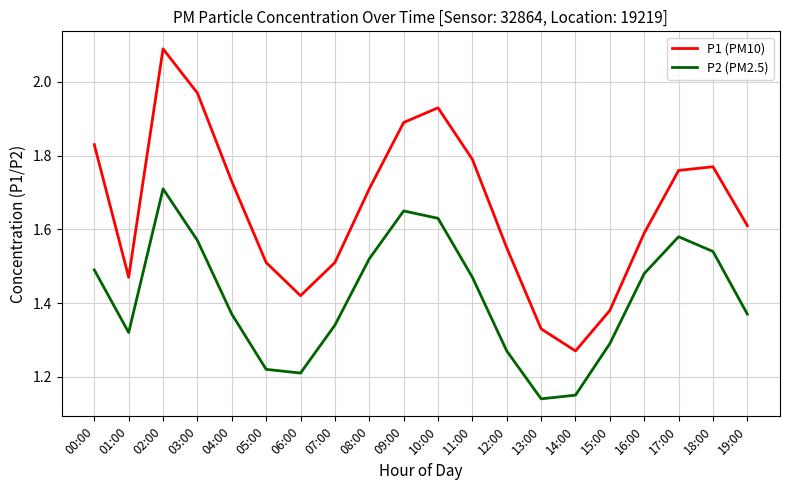

At 03:00, list the series in order from smallest to largest.

P2 (PM2.5), P1 (PM10)